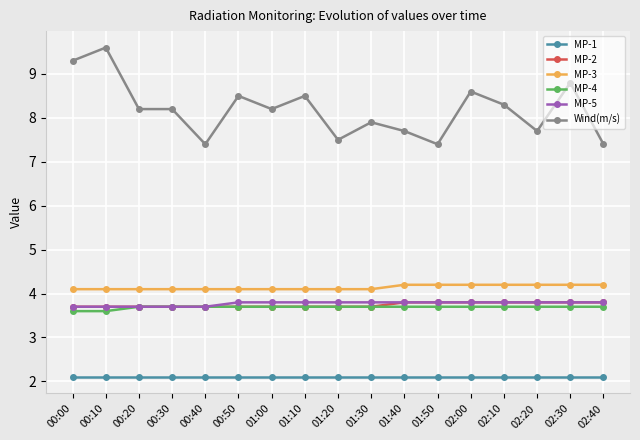

Which series has the largest range (max minus min)?

Wind(m/s)